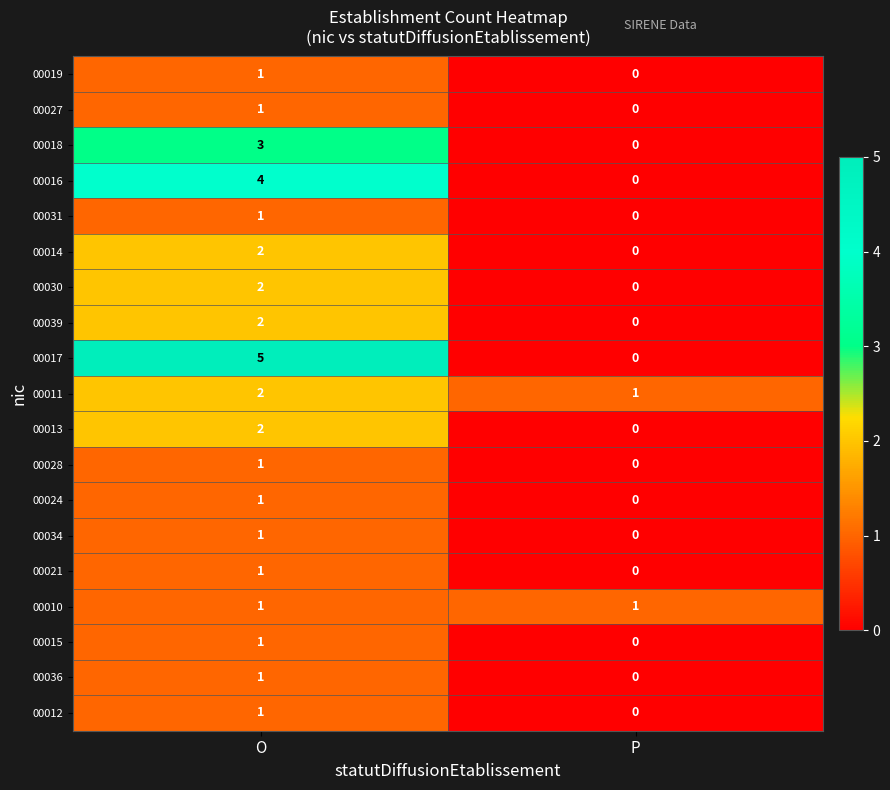

Which series changed the most between O and P?

00017